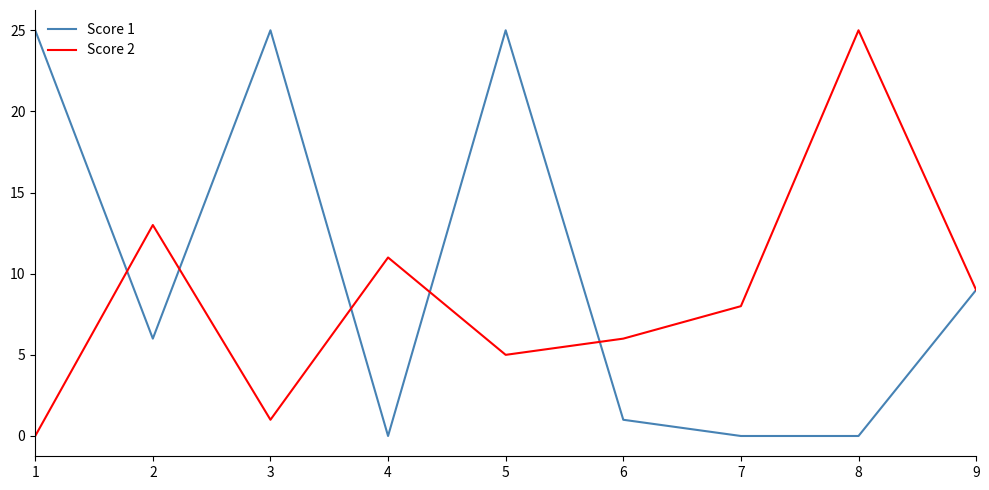

What are all the series names shown in the legend?

Score 1, Score 2